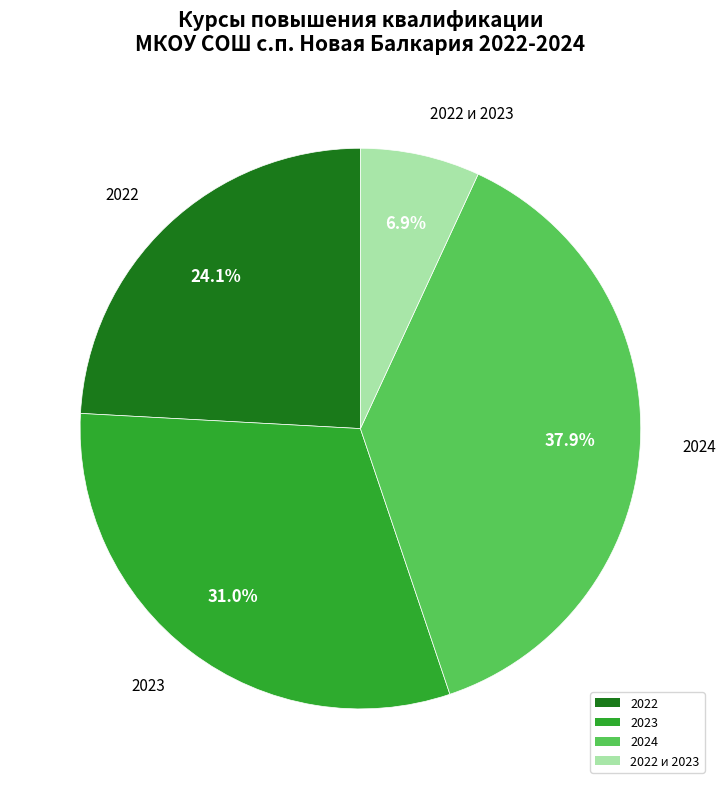

Is the sum of 2023 and 2022 и 2023 greater than half?

No